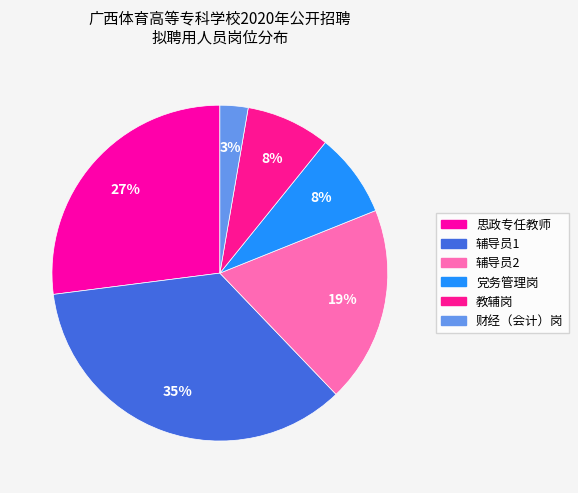

Rank the categories by value from highest to lowest.

辅导员1, 思政专任教师, 辅导员2, 党务管理岗, 教辅岗, 财经（会计）岗